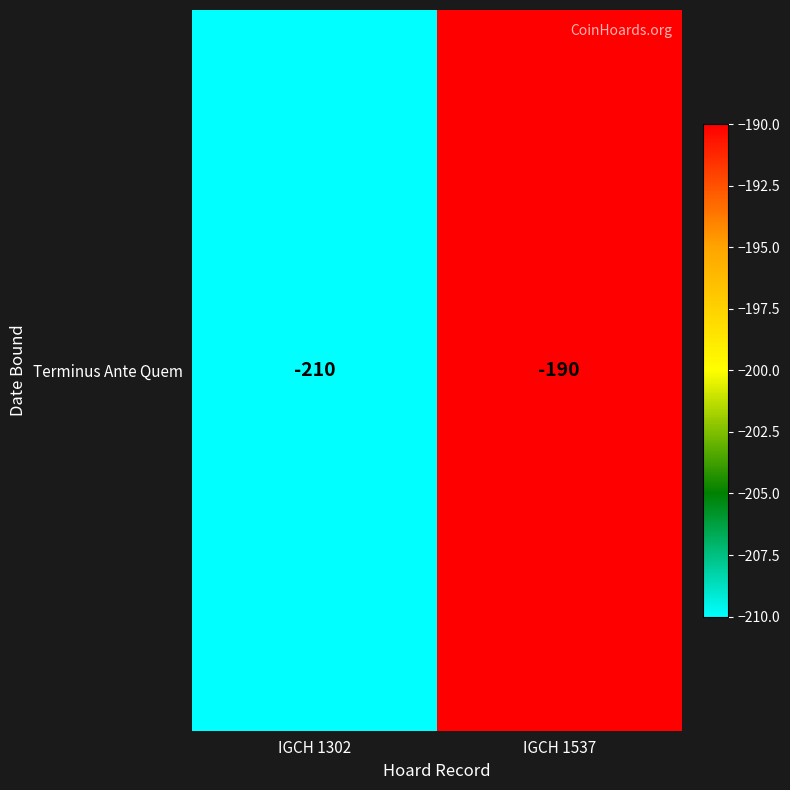

Reading left to right, list all the values displayed in this chart.

-210	-190